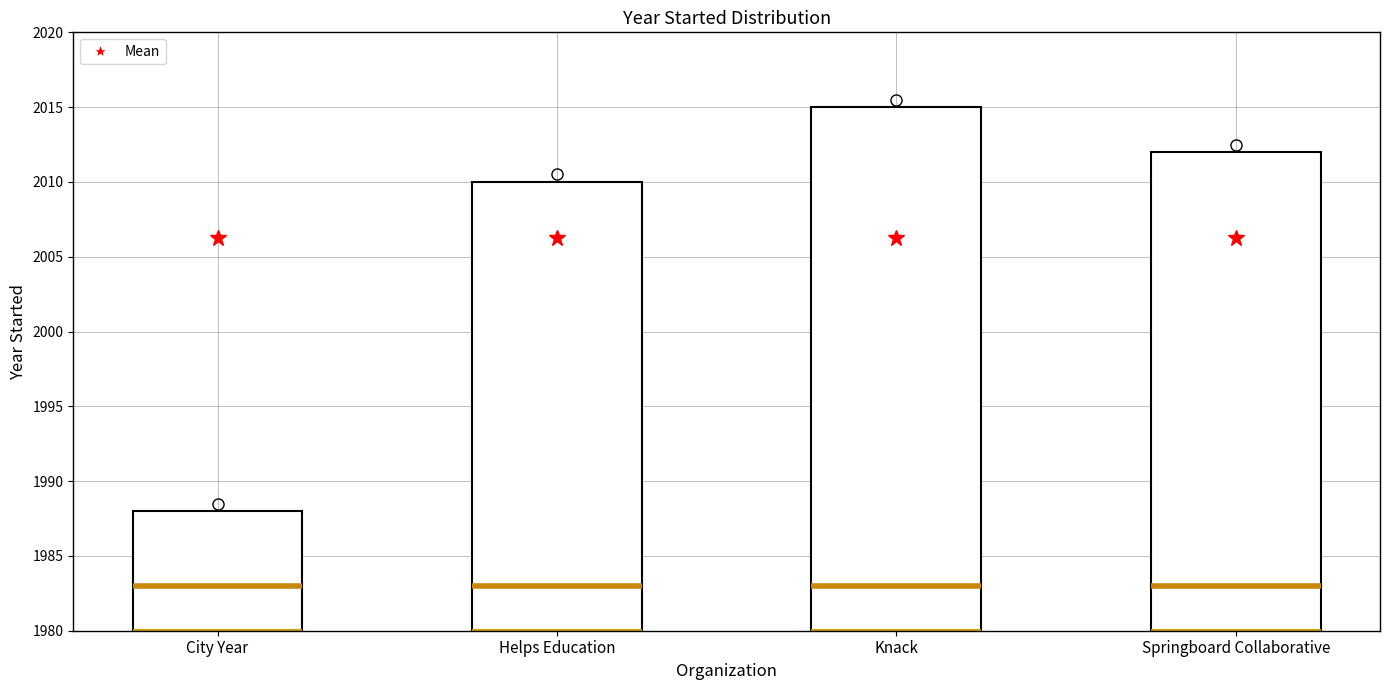

The chart shows a value of 3262 at Knack. True or false?

False